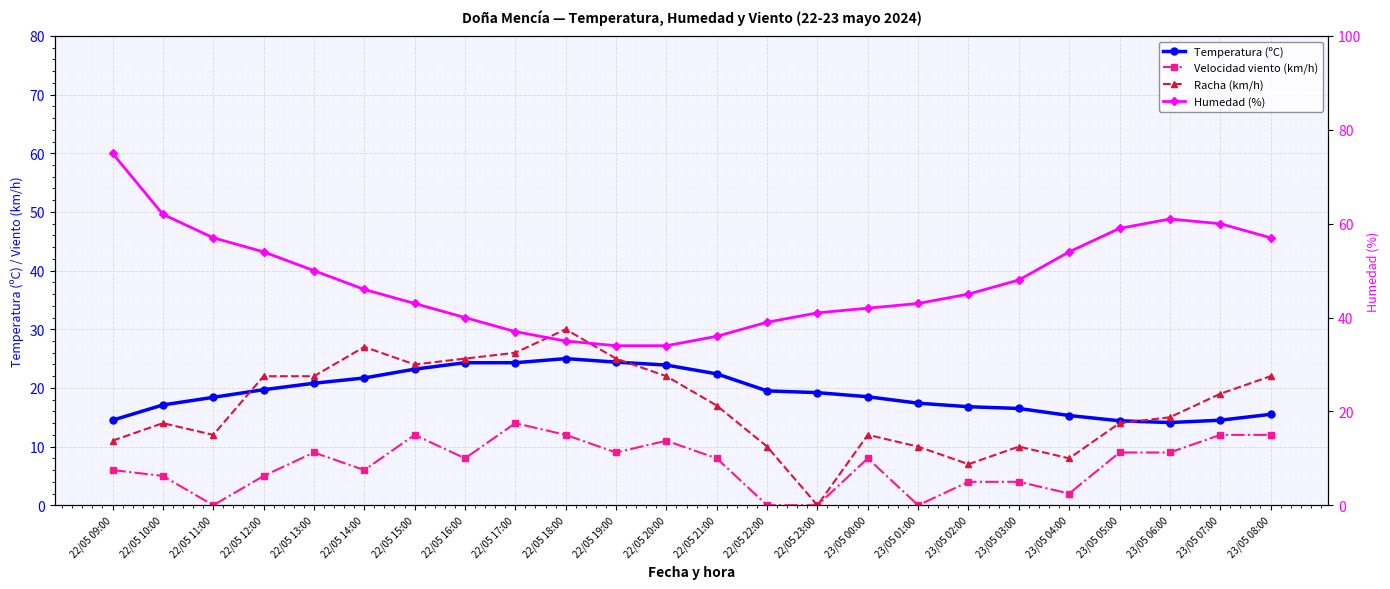

What is the label of the 7th point from the right?

23/05 02:00